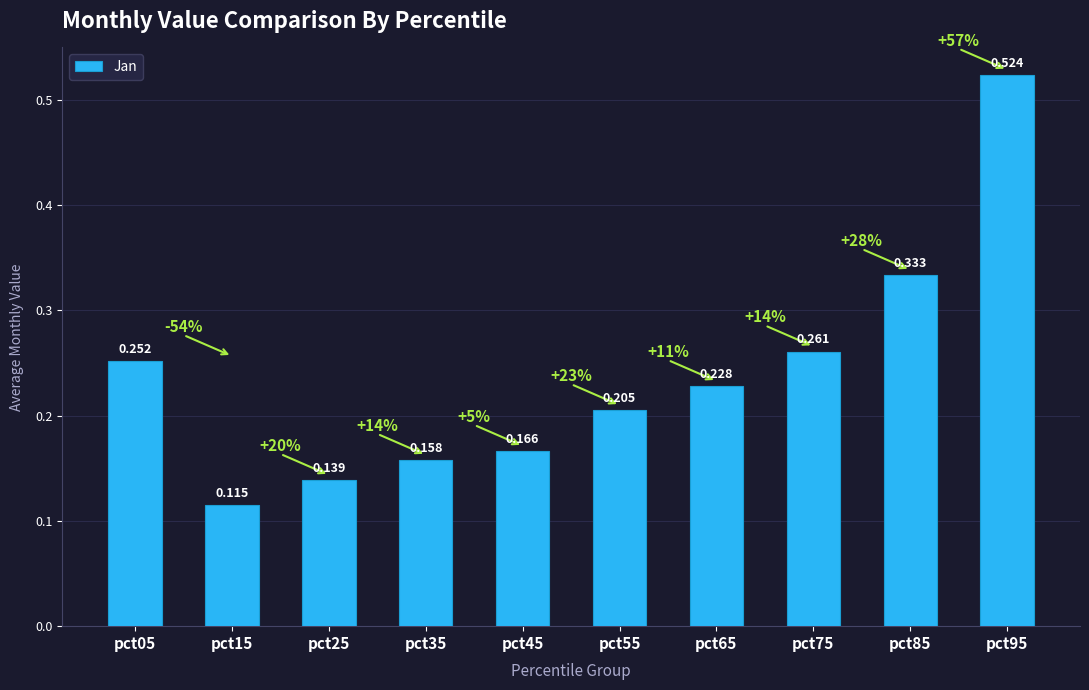

Read the value at pct35.

0.2